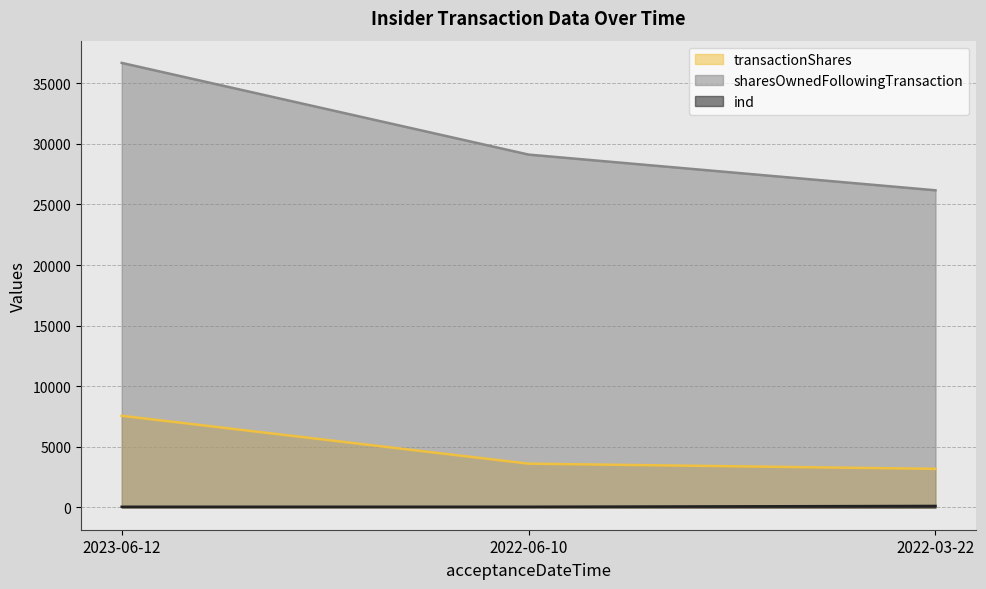

What is the difference between the maximum and second lowest values in the transactionShares series?

3950